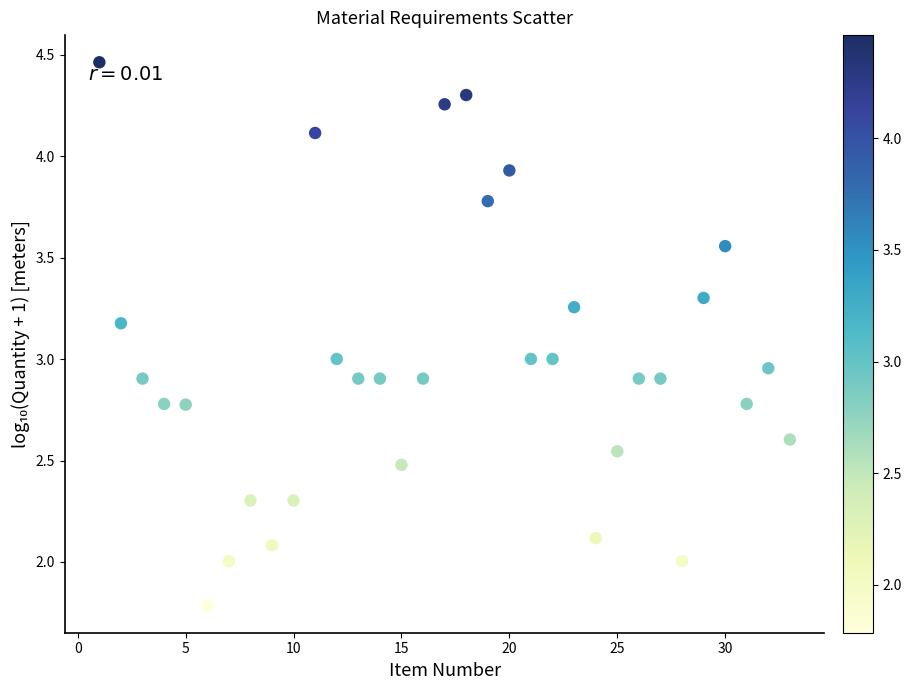

What is the range of X values (max minus min)?

32.0